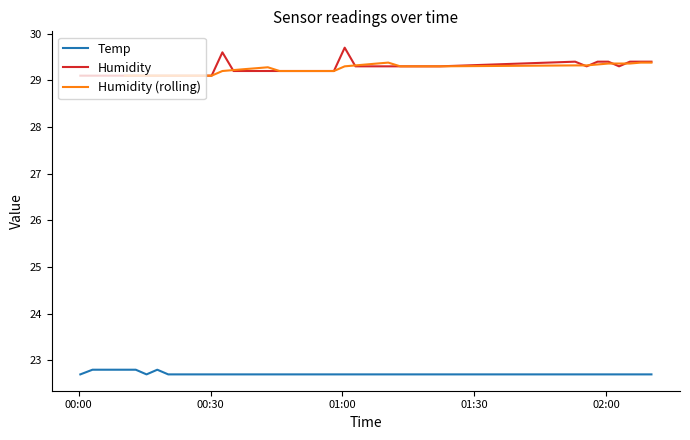

What is the lowest value of the Temp series?

22.7